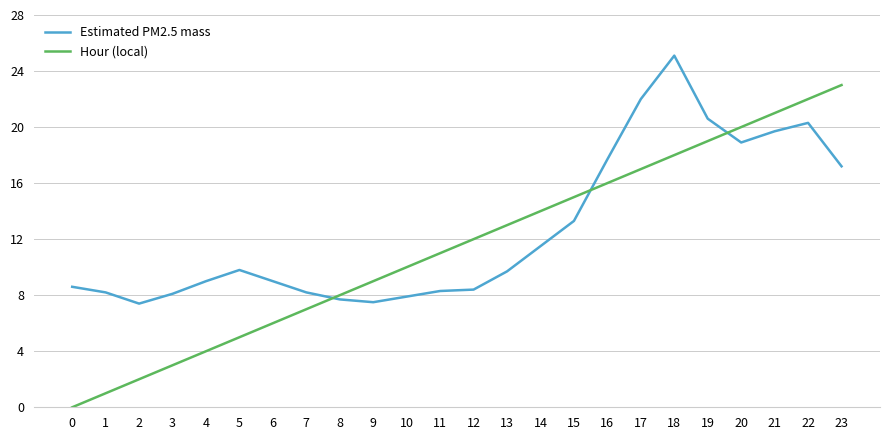

True or false: Estimated PM2.5 mass and Hour (local) cross at least once.

True